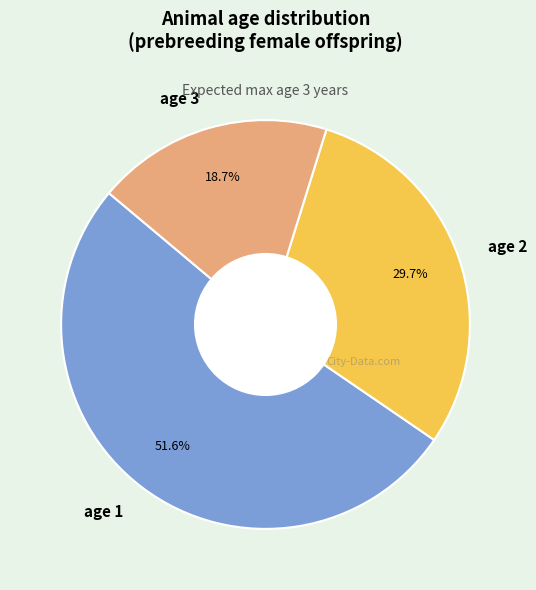

Which slice is the largest?

age 1